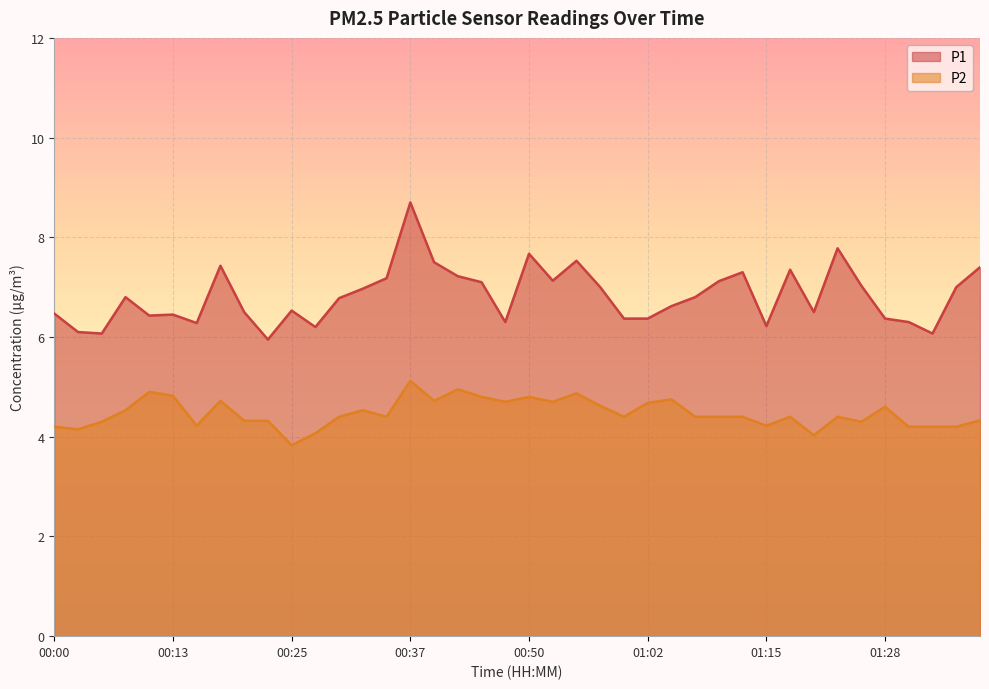

Between 01:00 and 01:17, which series saw the biggest shift?

P1